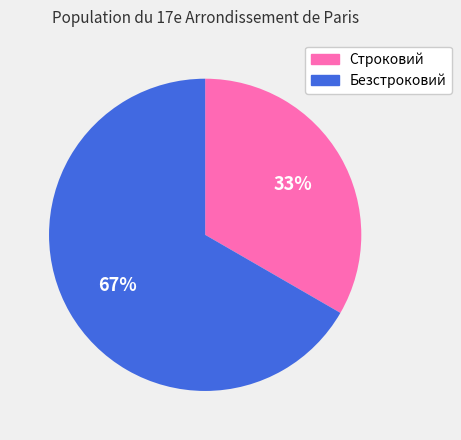

Which category has the smallest portion of the pie?

Строковий